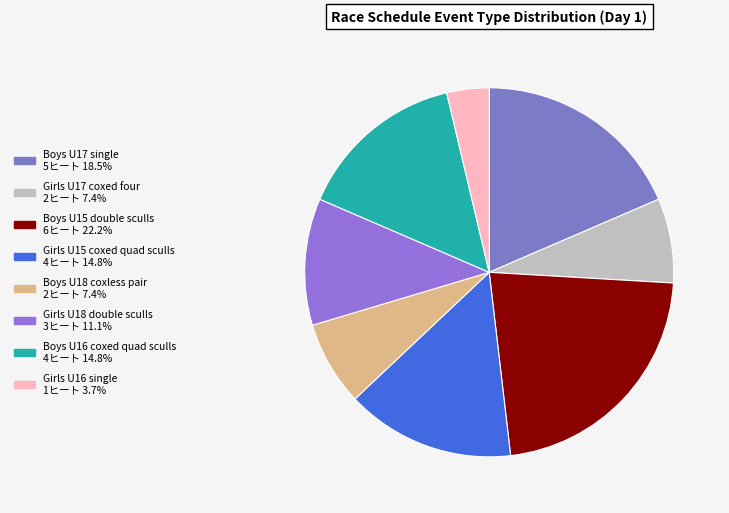

What is the smallest slice in the pie chart?

Girls U16 single